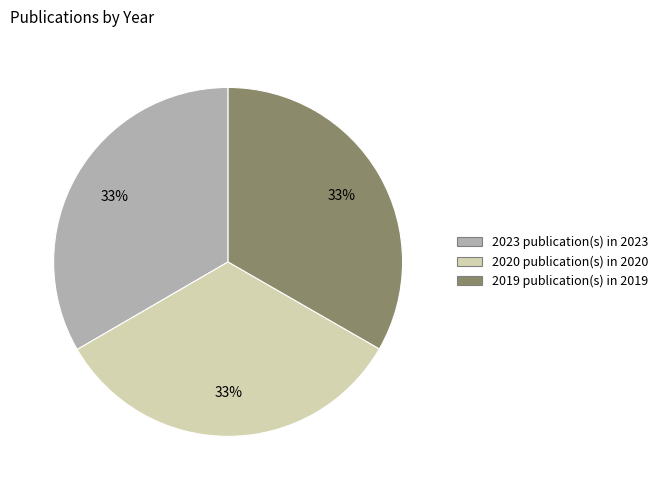

How many segments does this pie chart have?

3